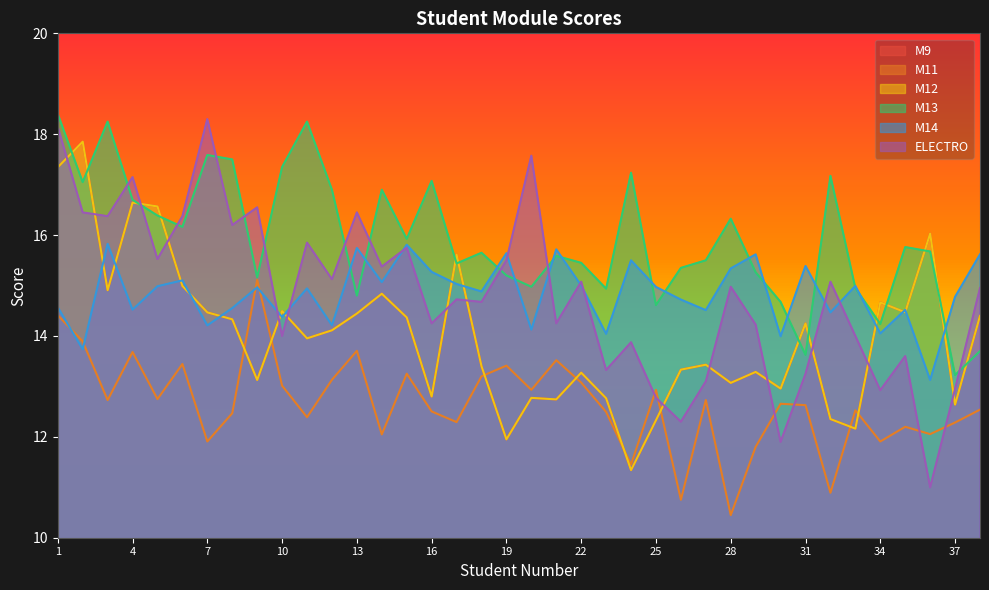

Rank the series by their maximum value, from highest to lowest.

M13, ELECTRO, M9, M12, M14, M11